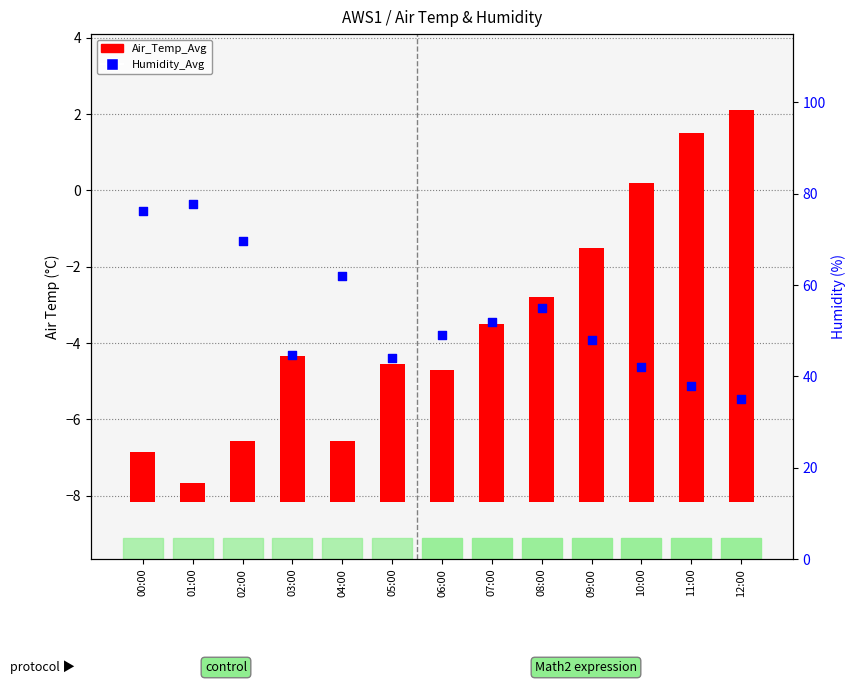

Which series reaches the minimum Y coordinate?

Air_Temp_Avg